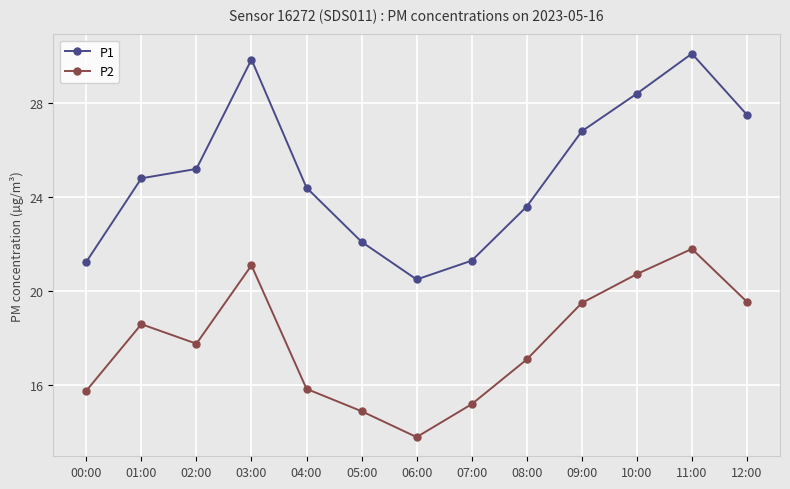

True or false: P2 has more than 2 interior local peaks.

True